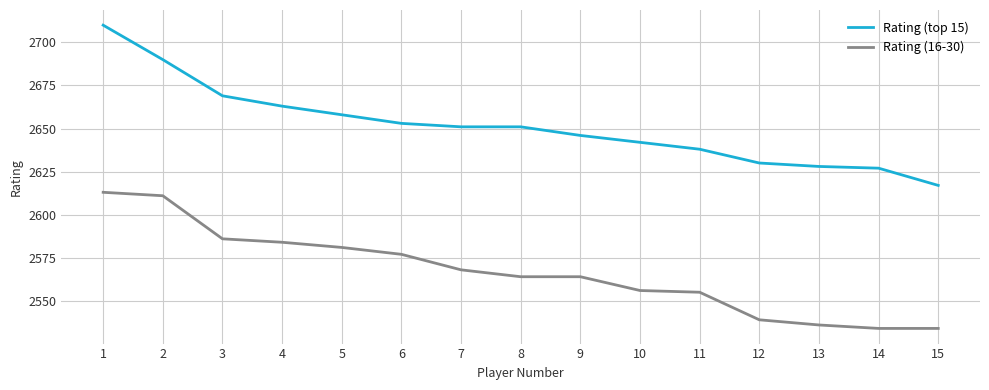

True or false: Rating (top 15) and Rating (16-30) cross at least once.

False